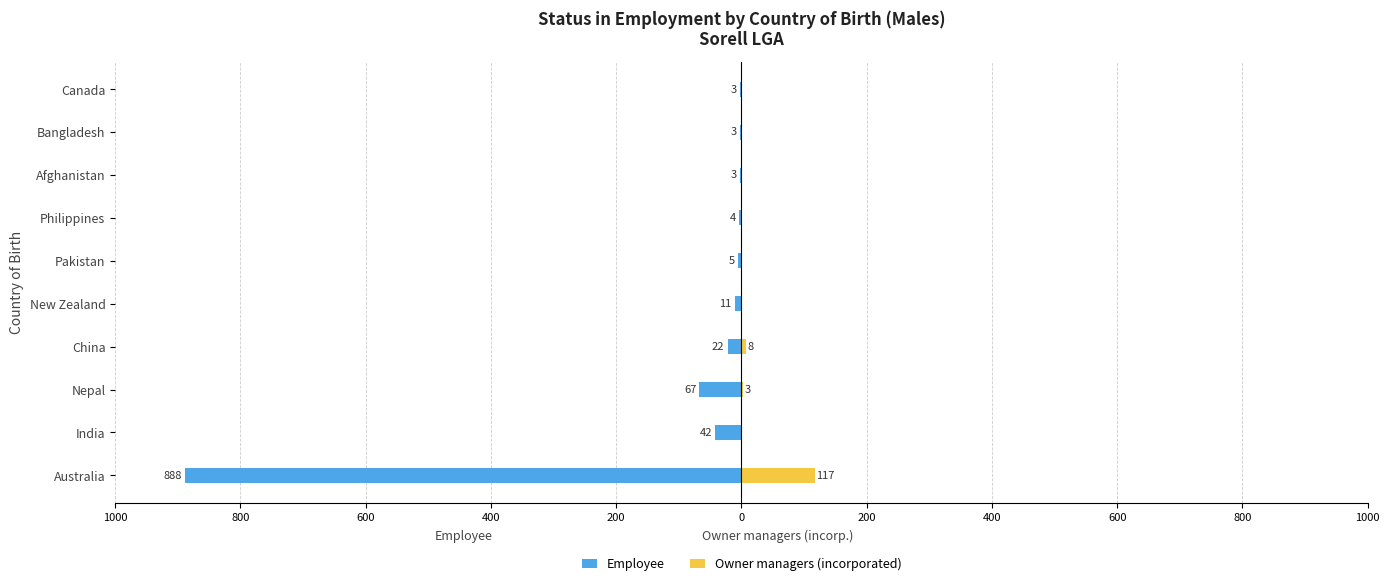

Which series changed the most between Philippines and Afghanistan?

Employee